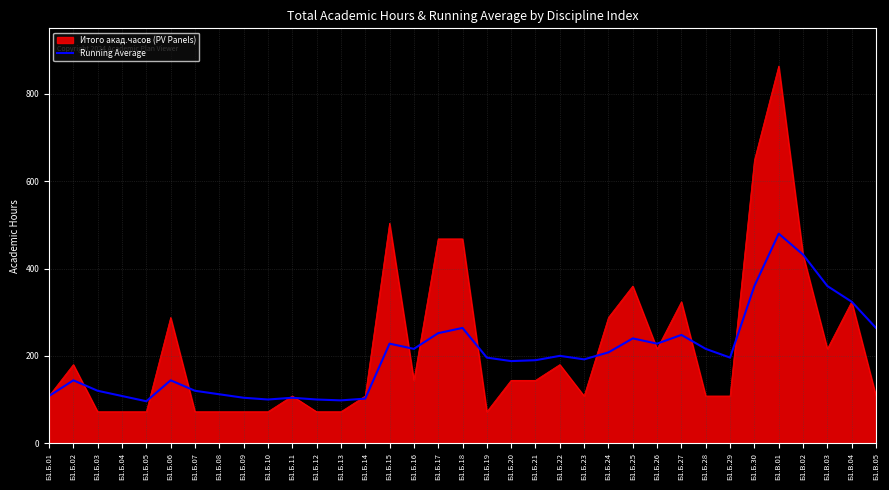

At which category does the chart reach its peak across all series?

Б1.В.01